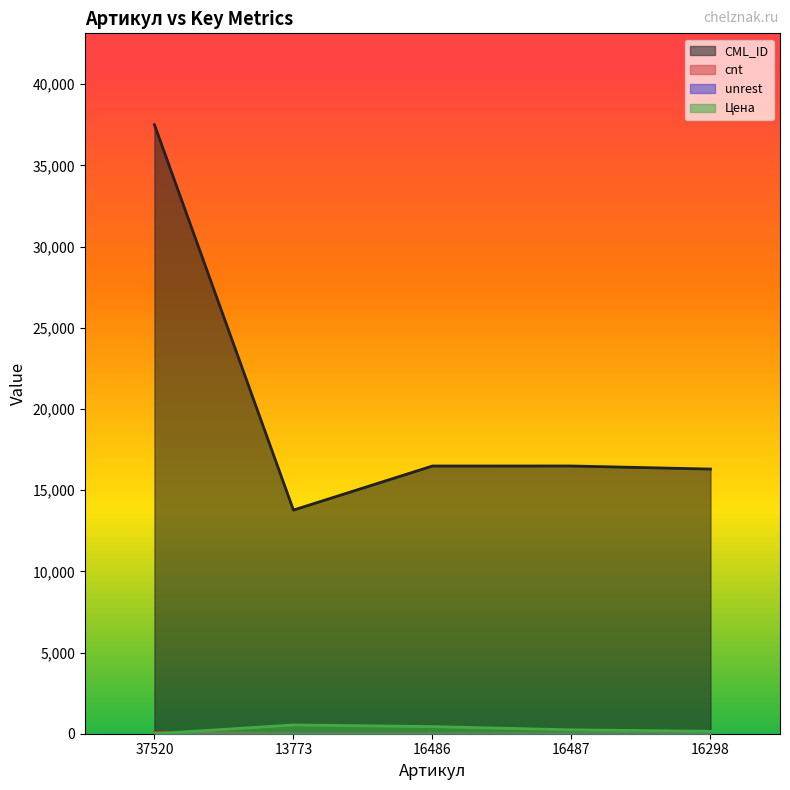

Which series has the widest spread of values?

CML_ID